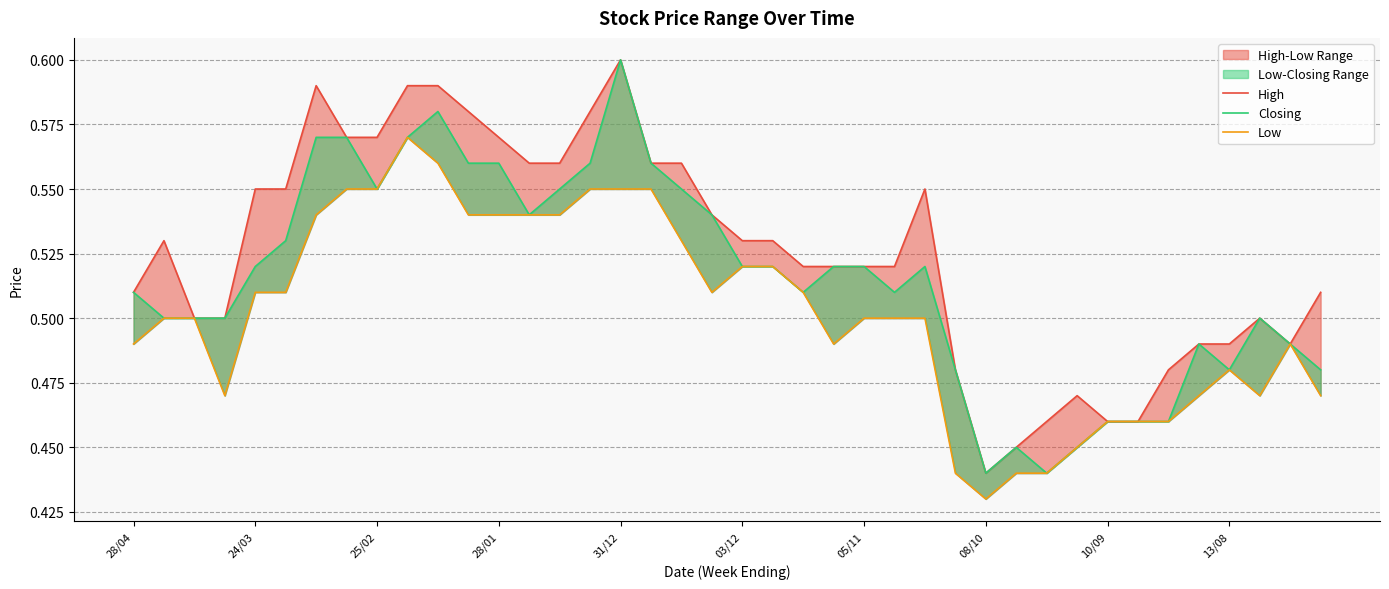

Reading right to left, list all the values displayed in this chart.

High: 0.5	0.5	0.5	0.5	0.5	0.5	0.5	0.5	0.5	0.5	0.5	0.4	0.5	0.6	0.5	0.5	0.5	0.5	0.5	0.5	0.5	0.6	0.6	0.6	0.6	0.6	0.6	0.6	0.6	0.6	0.6	0.6	0.6	0.6	0.6	0.6	0.5	0.5	0.5	0.5
Closing: 0.5	0.5	0.5	0.5	0.5	0.5	0.5	0.5	0.5	0.4	0.5	0.4	0.5	0.5	0.5	0.5	0.5	0.5	0.5	0.5	0.5	0.6	0.6	0.6	0.6	0.6	0.5	0.6	0.6	0.6	0.6	0.6	0.6	0.6	0.5	0.5	0.5	0.5	0.5	0.5
Low: 0.5	0.5	0.5	0.5	0.5	0.5	0.5	0.5	0.5	0.4	0.4	0.4	0.4	0.5	0.5	0.5	0.5	0.5	0.5	0.5	0.5	0.5	0.6	0.6	0.6	0.5	0.5	0.5	0.5	0.6	0.6	0.6	0.6	0.5	0.5	0.5	0.5	0.5	0.5	0.5